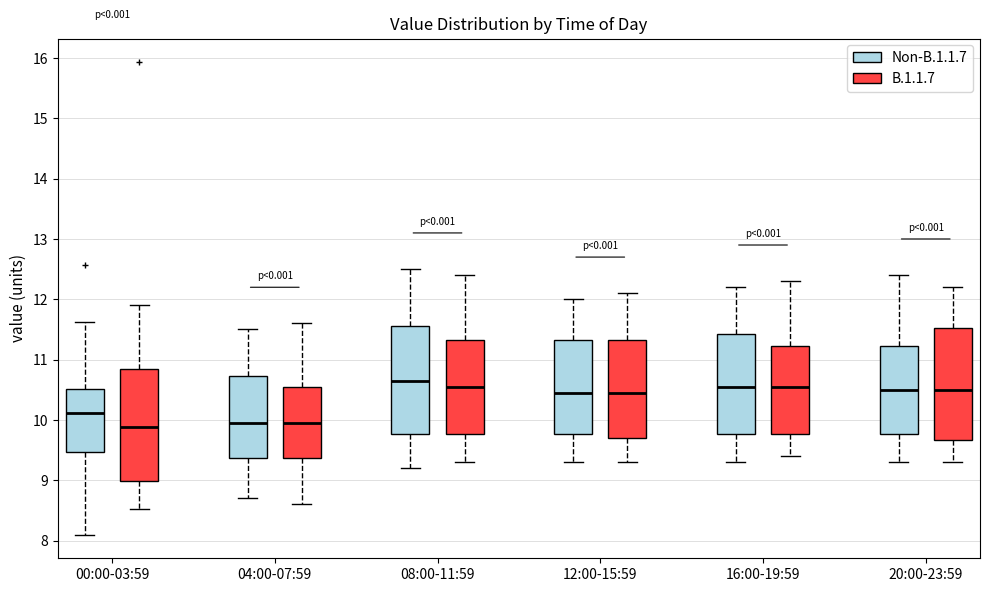

Where is the lower edge of the box for 00:00-03:59 (Non-B.1.1.7) on the y-axis? The values are not printed on the chart, so give them approximately, as read against the axis.

9.5